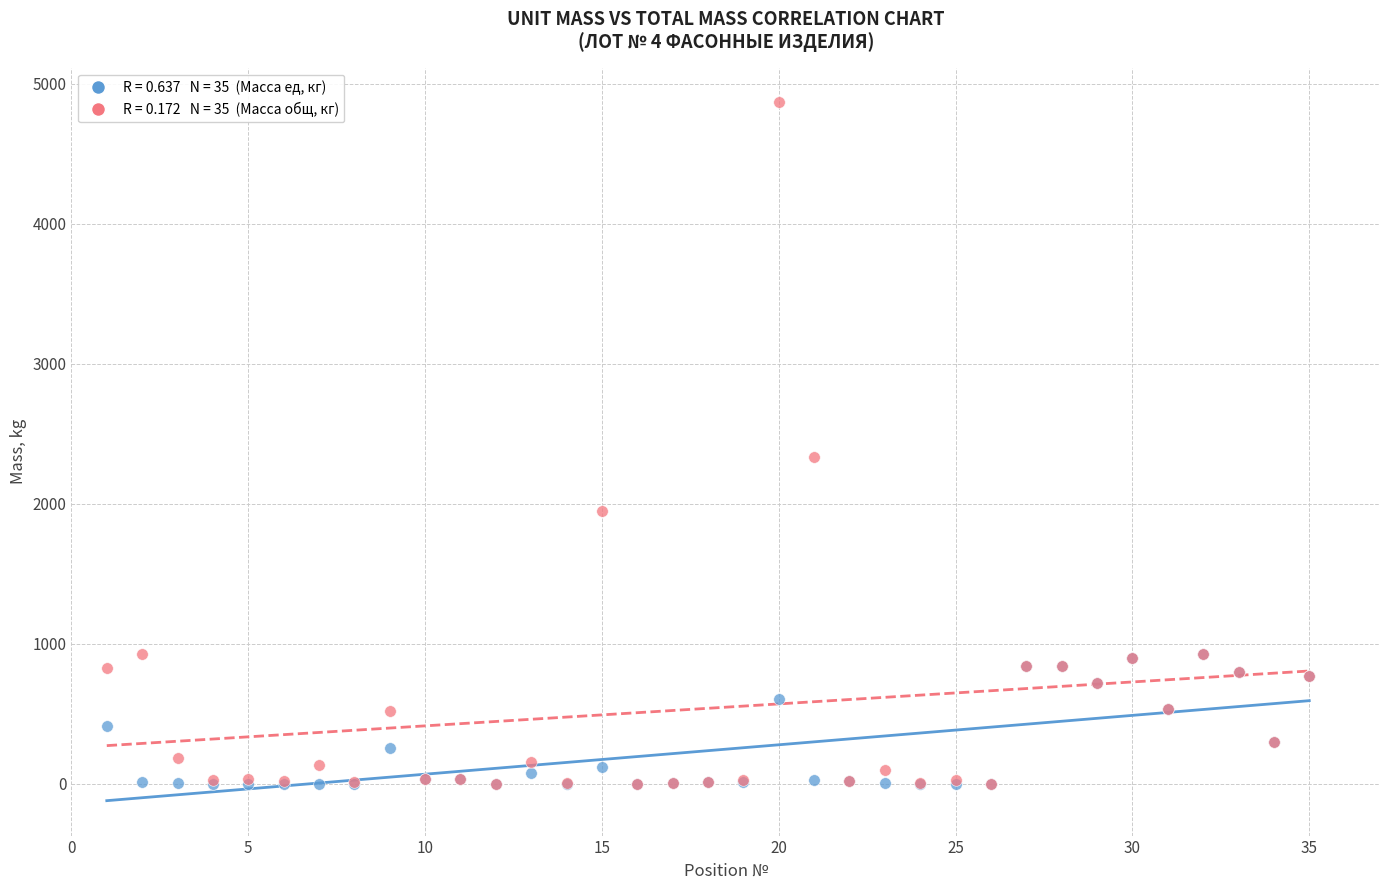

Across all series, what Y value is closest to 2433?

2332.5